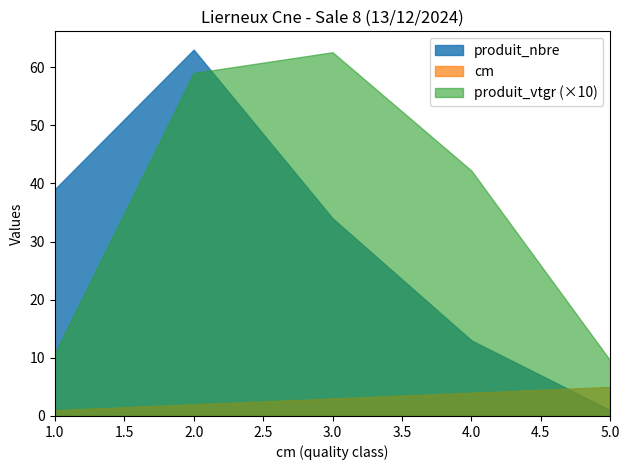

Reading left to right, transcribe all the data shown in this chart.

cm: 1=1.0	2=2.0	3=3.0	4=4.0	5=5.0
produit_nbre: 1=39.0	2=63.0	3=34.0	4=13.0	5=1.0
produit_vtgr: 1=1.1	2=5.9	3=6.3	4=4.2	5=1.0